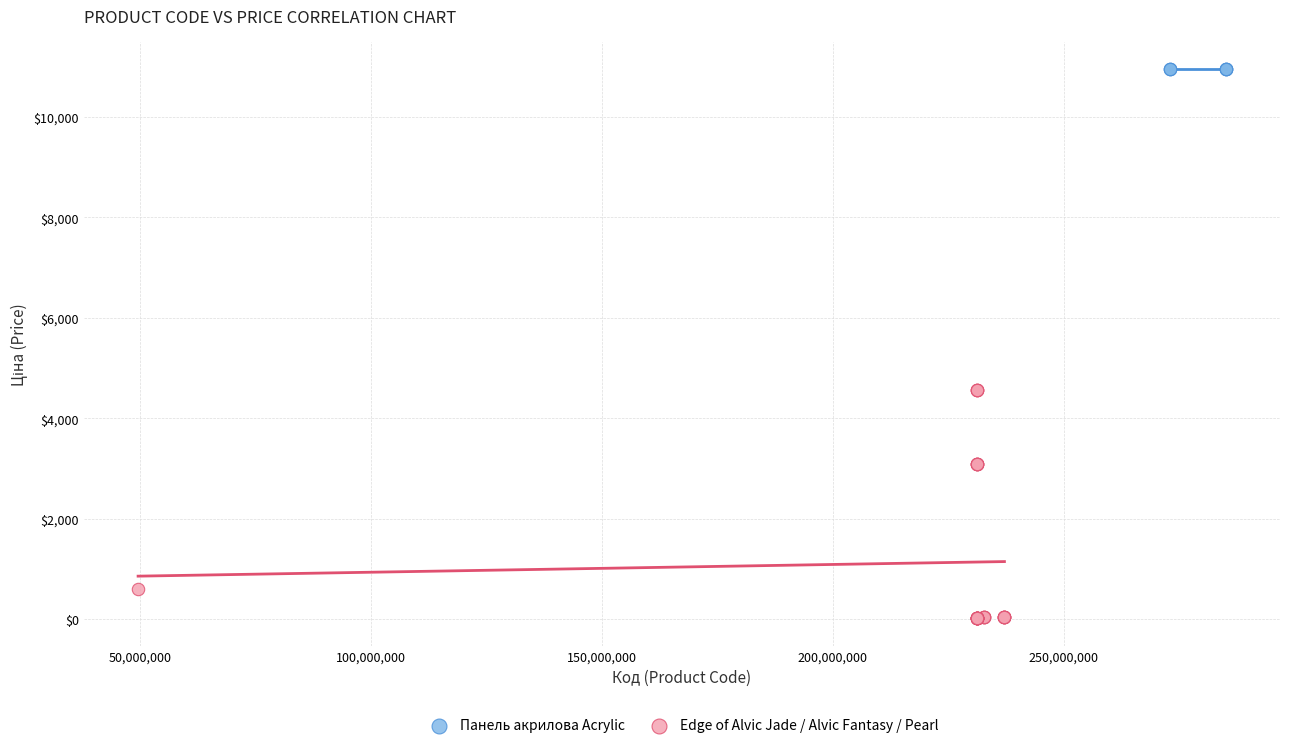

Which series contains the highest Y value?

Панель акрилова Acrylic